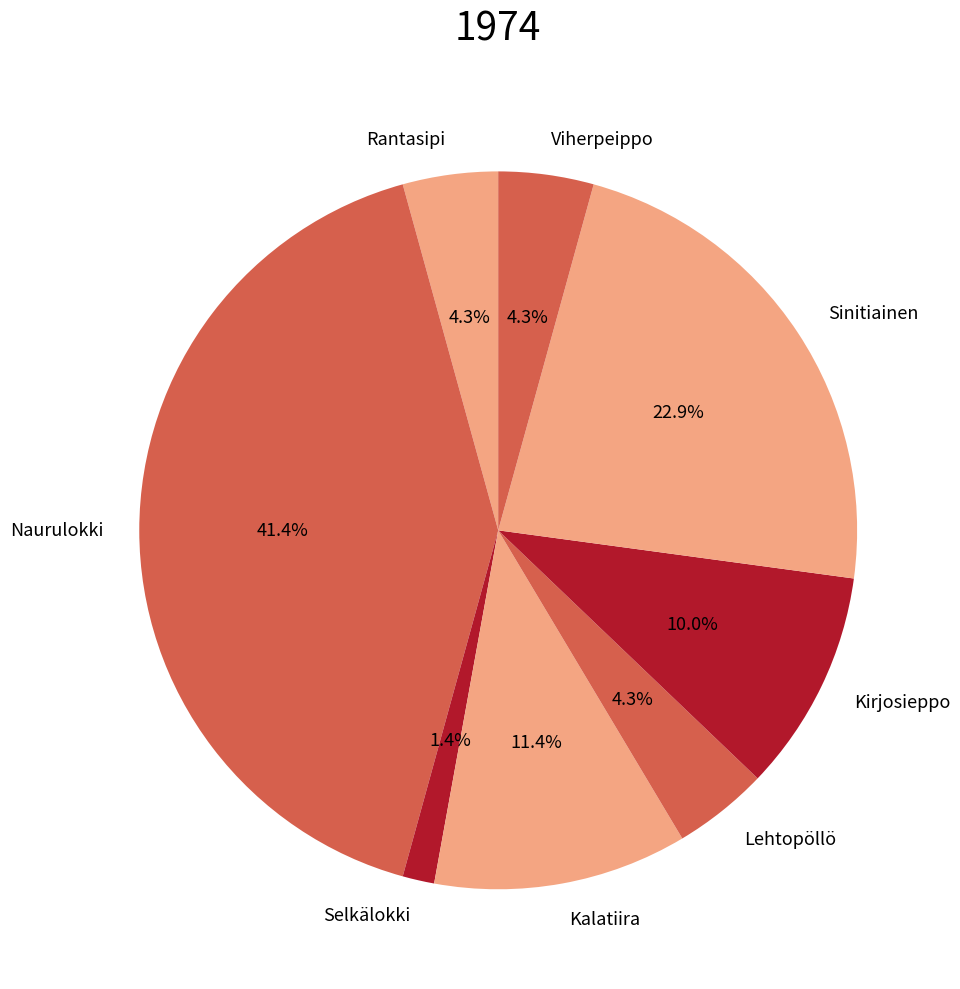

Combined, what portion of the pie is Kirjosieppo and Sinitiainen?

32.9%